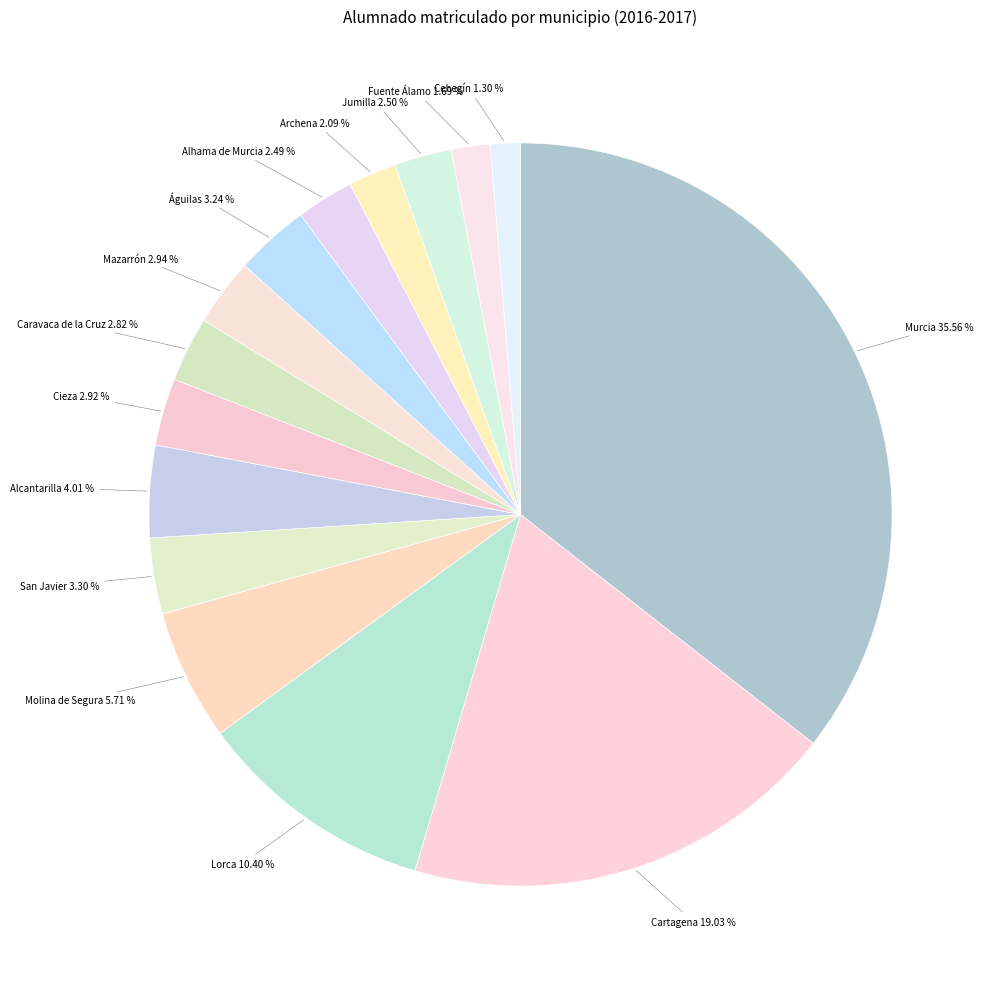

How many segments does this pie chart have?

15